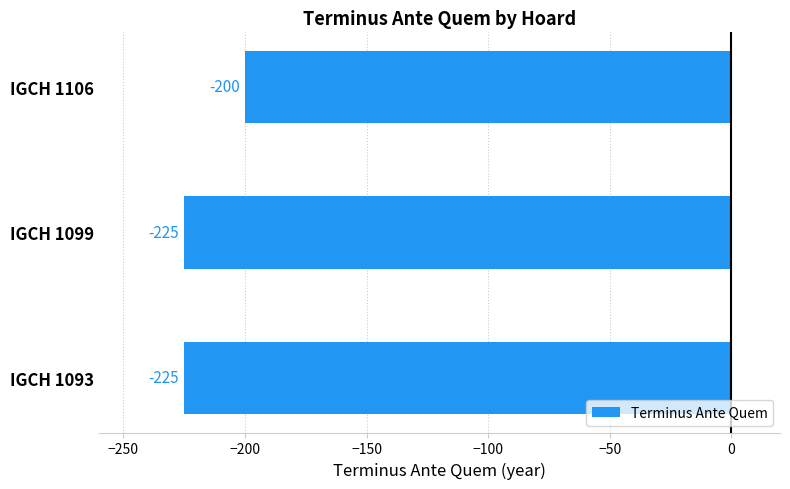

Are the bars horizontal?

Yes